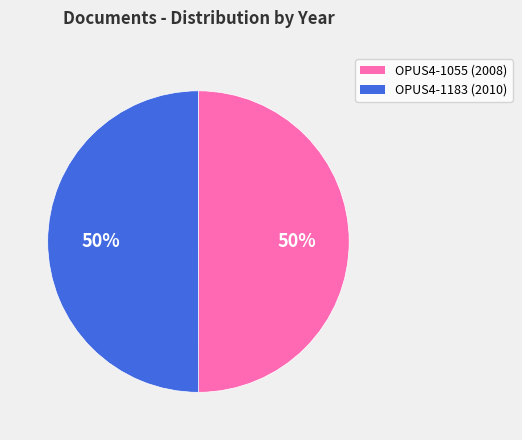

How many segments does this pie chart have?

2